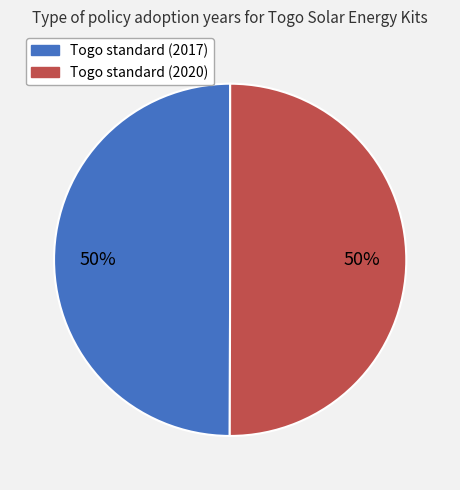

To the nearest percent, what percentage of the pie is Togo standard (2020)?

50%